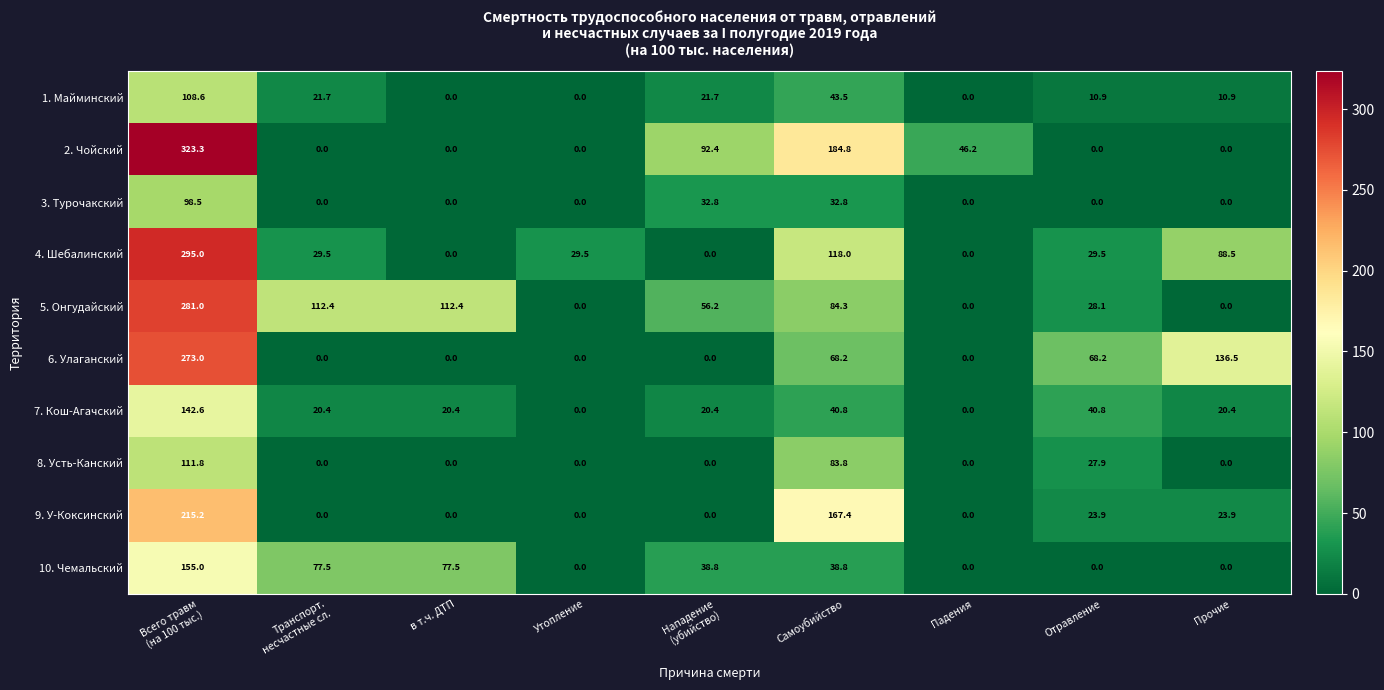

What is the average value of the 3. Турочакский series?

18.2